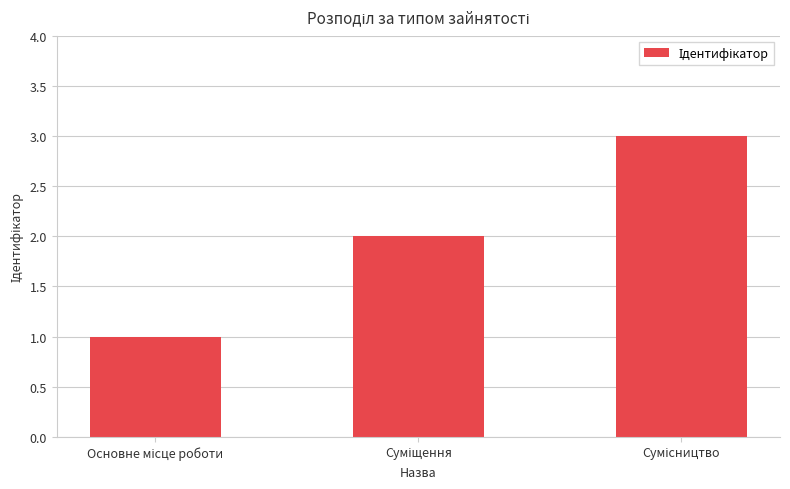

What is the sum of all values?

6